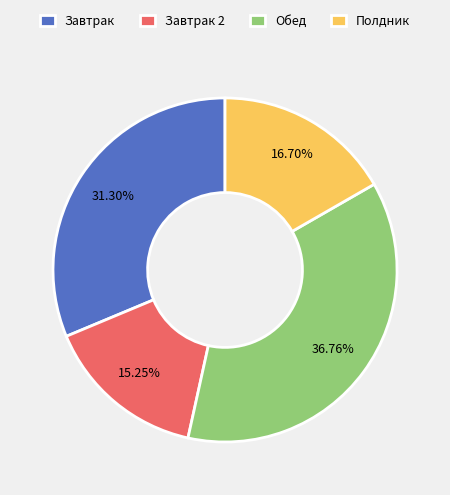

Is it true that Завтрак is 38% of the pie?

False